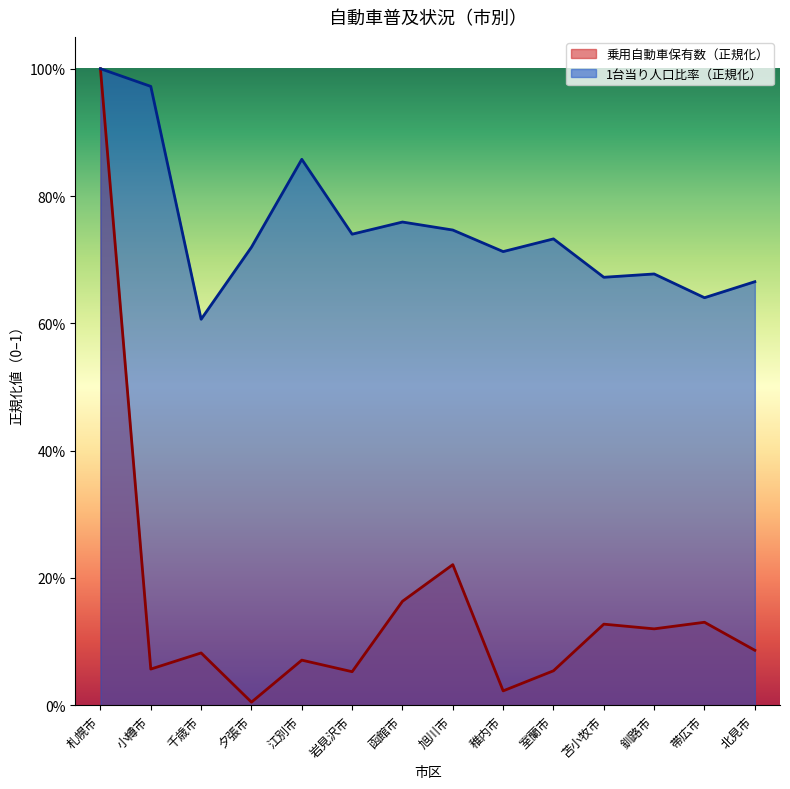

What are all the series names shown in the legend?

乗用自動車保有数（正規化）, 1台当り人口比率（正規化）